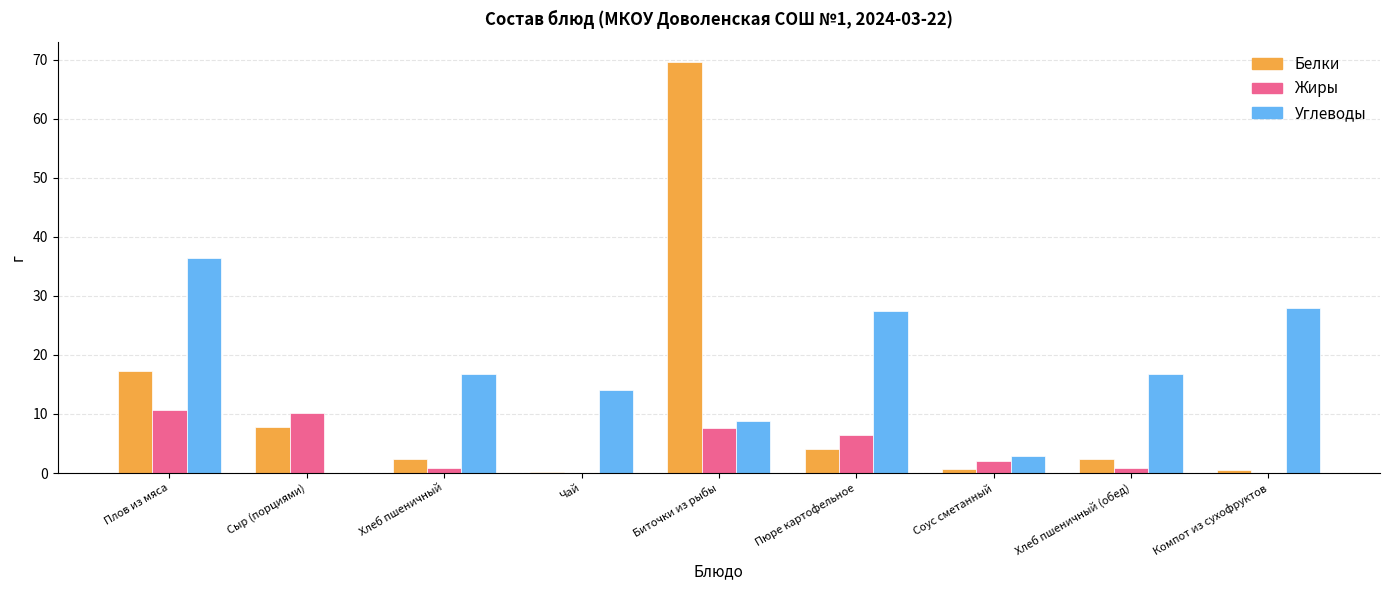

Which series changed the most between Соус сметанный and Хлеб пшеничный (обед)?

Углеводы